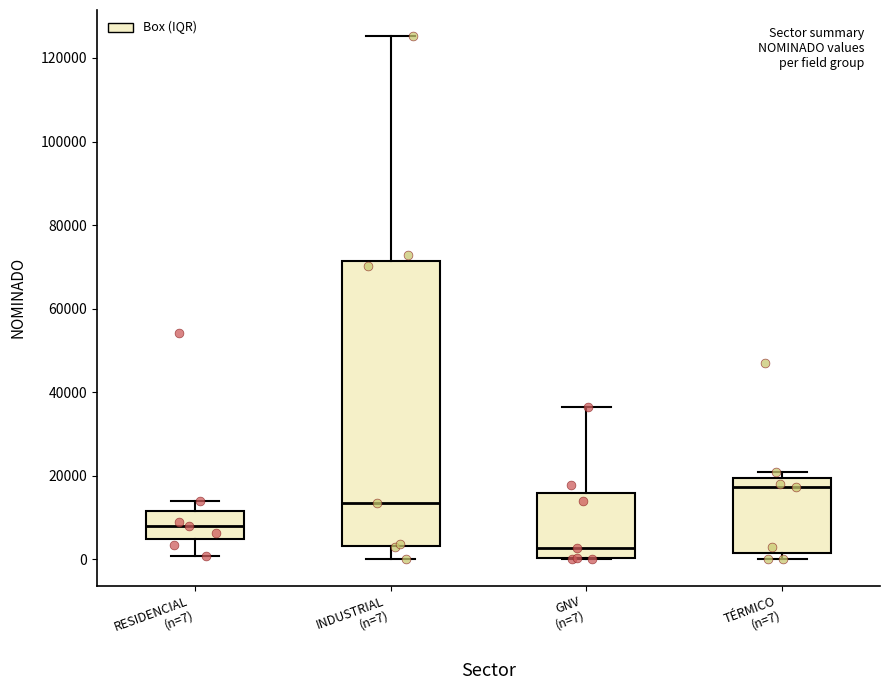

Comparing the boxes themselves (not the whiskers), which one is the tallest?

INDUSTRIAL (n=7)